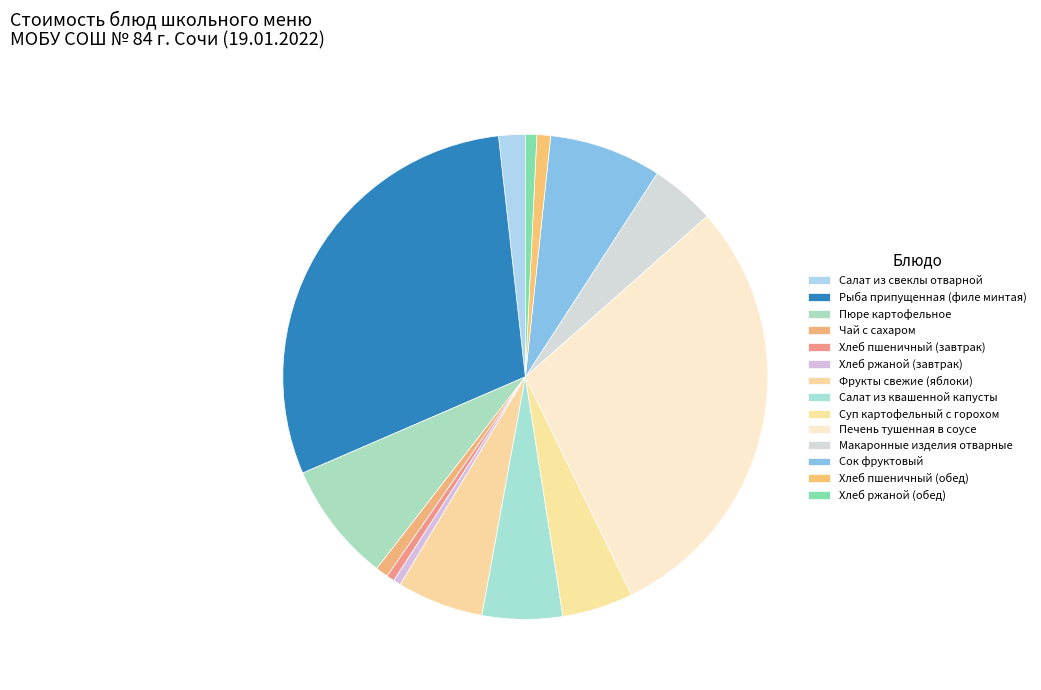

The Салат из свеклы отварной slice represents 1% of the pie. True or false?

False